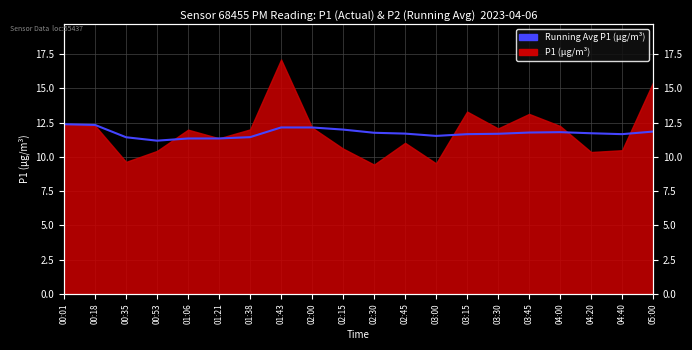

Read the value at 01:06.

11.3